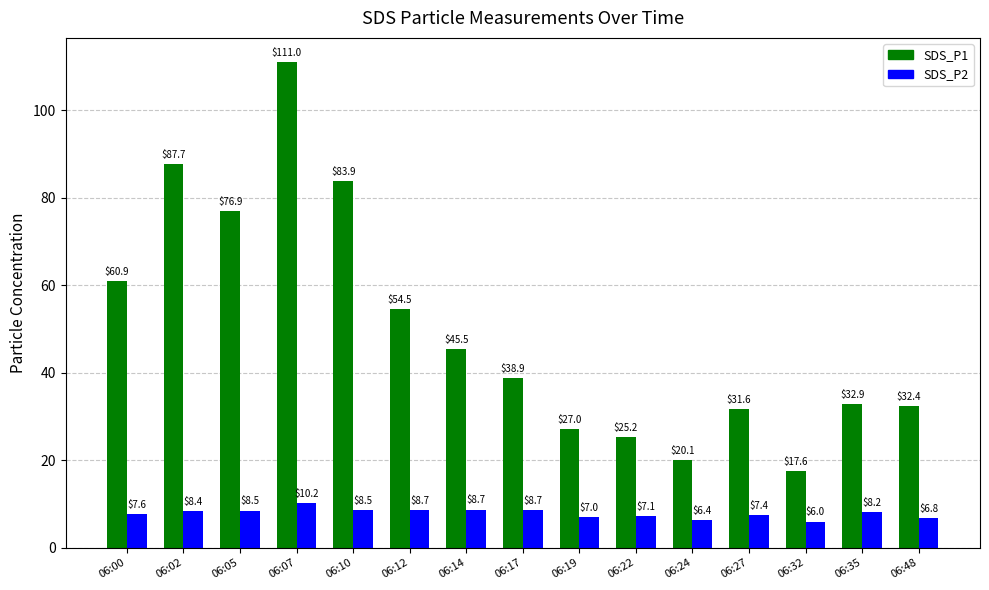

How many data points does each series have?

15